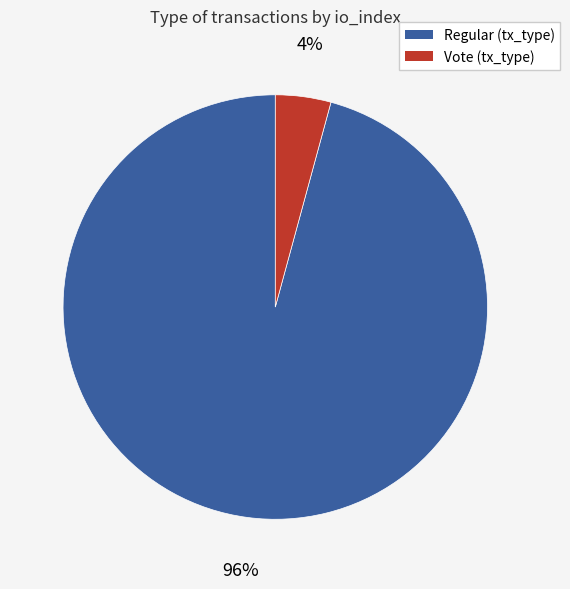

Is it true that Regular (tx_type) is 91% of the pie?

False